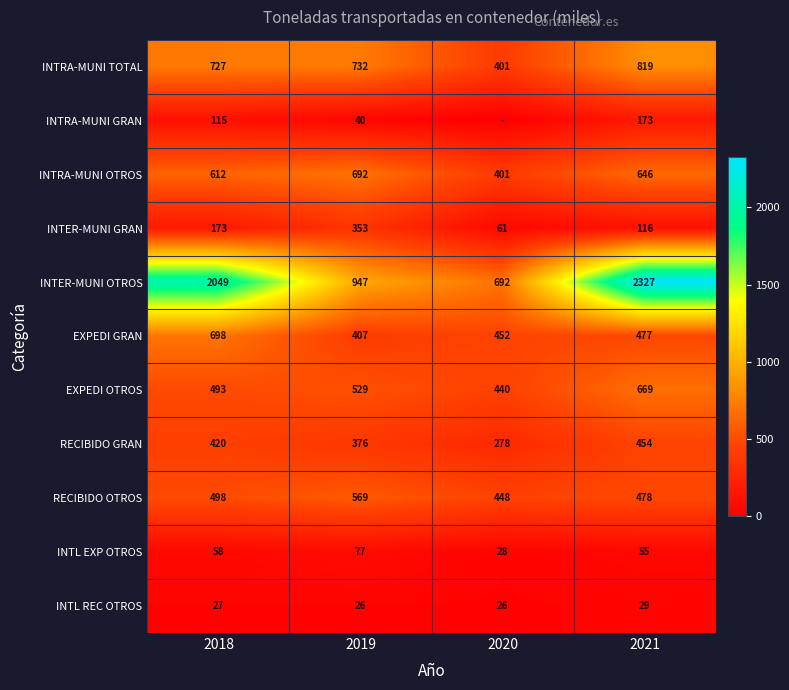

What is the difference between the INTRA-MUNI TOTAL values at 2021 and 2018?

92